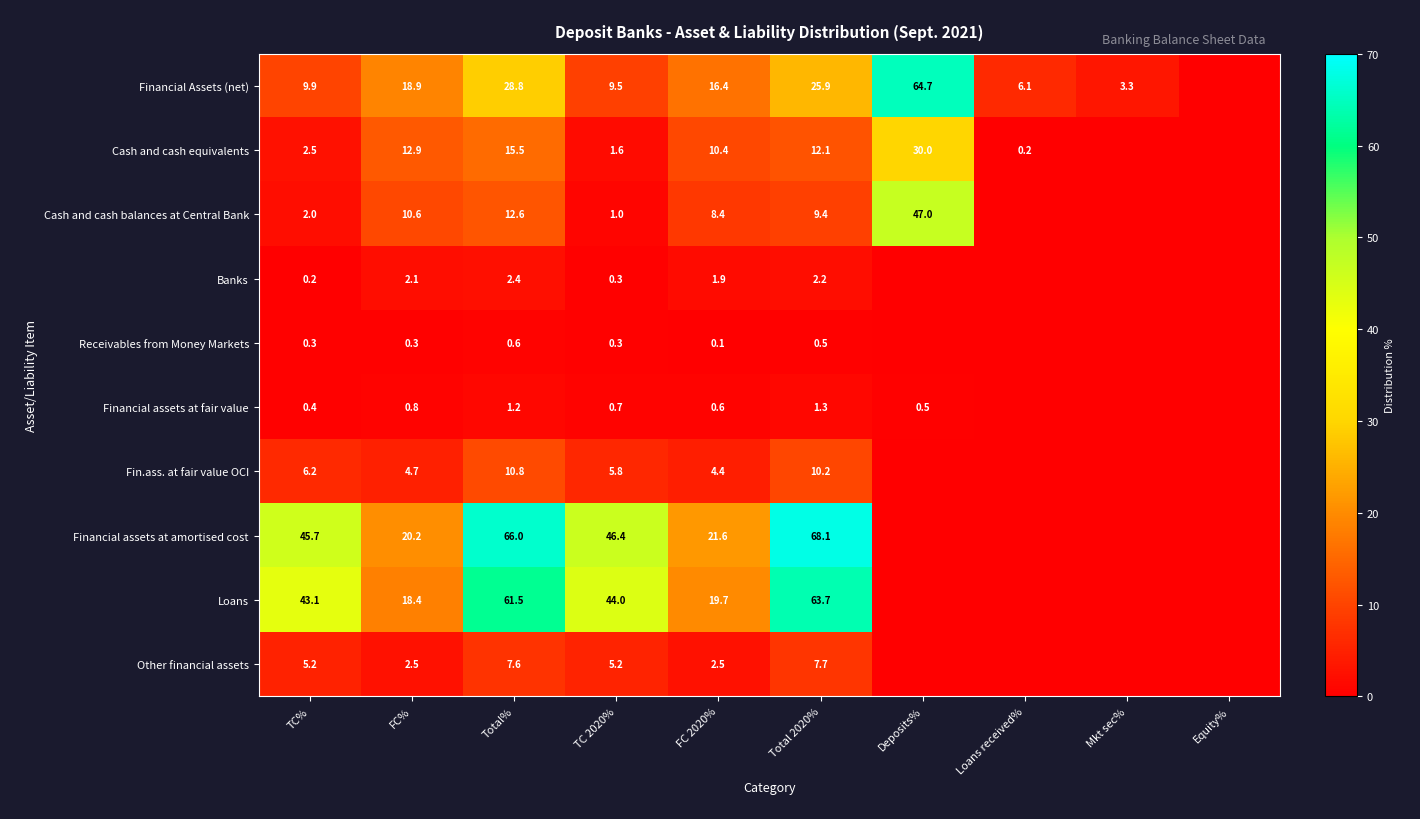

The Fin.ass. at fair value OCI series shows 0.0 at Equity%. True or false?

True